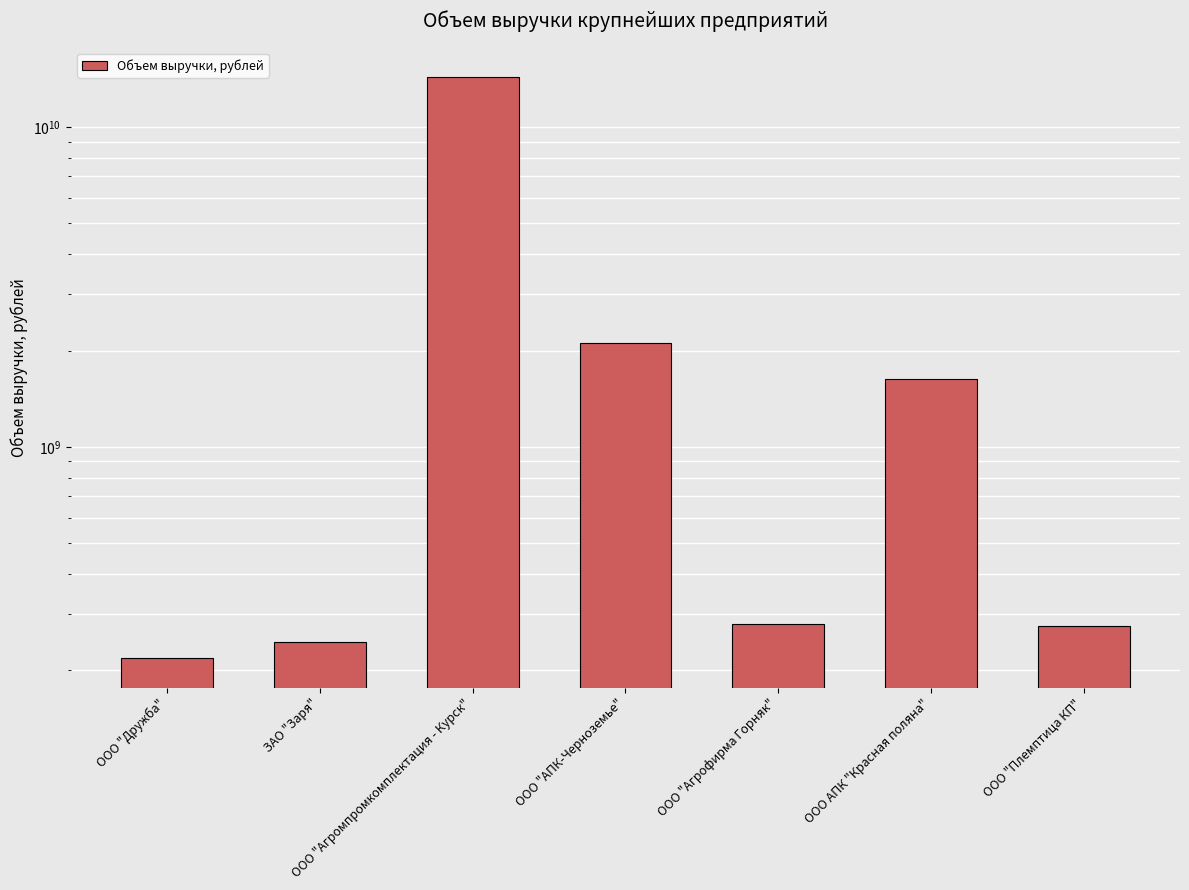

Reading left to right, list all the values displayed in this chart.

218029000	244757000	14352284000	2114097000	280093000	1630566000	276018000